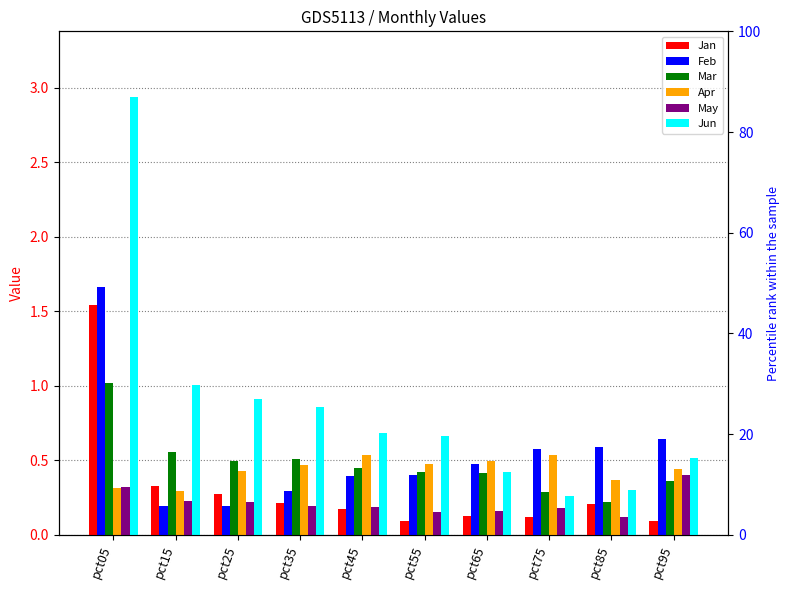

Reading left to right, list all the values displayed in this chart.

Jan: 1.5	0.3	0.3	0.2	0.2	0.1	0.1	0.1	0.2	0.1
Feb: 1.7	0.2	0.2	0.3	0.4	0.4	0.5	0.6	0.6	0.6
Mar: 1.0	0.6	0.5	0.5	0.5	0.4	0.4	0.3	0.2	0.4
Apr: 0.3	0.3	0.4	0.5	0.5	0.5	0.5	0.5	0.4	0.4
May: 0.3	0.2	0.2	0.2	0.2	0.2	0.2	0.2	0.1	0.4
Jun: 2.9	1.0	0.9	0.9	0.7	0.7	0.4	0.3	0.3	0.5